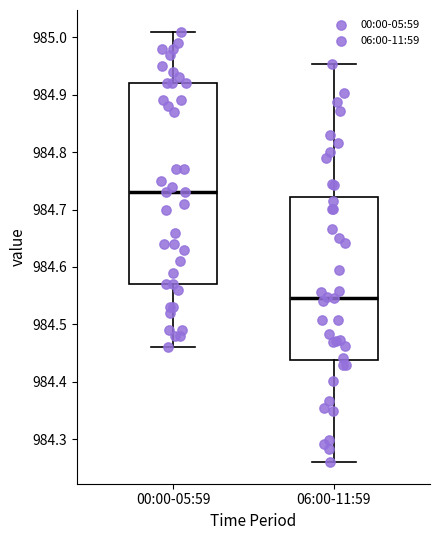

Where is the lower edge of the box for 00:00-05:59 on the y-axis? The values are not printed on the chart, so give them approximately, as read against the axis.

984.57